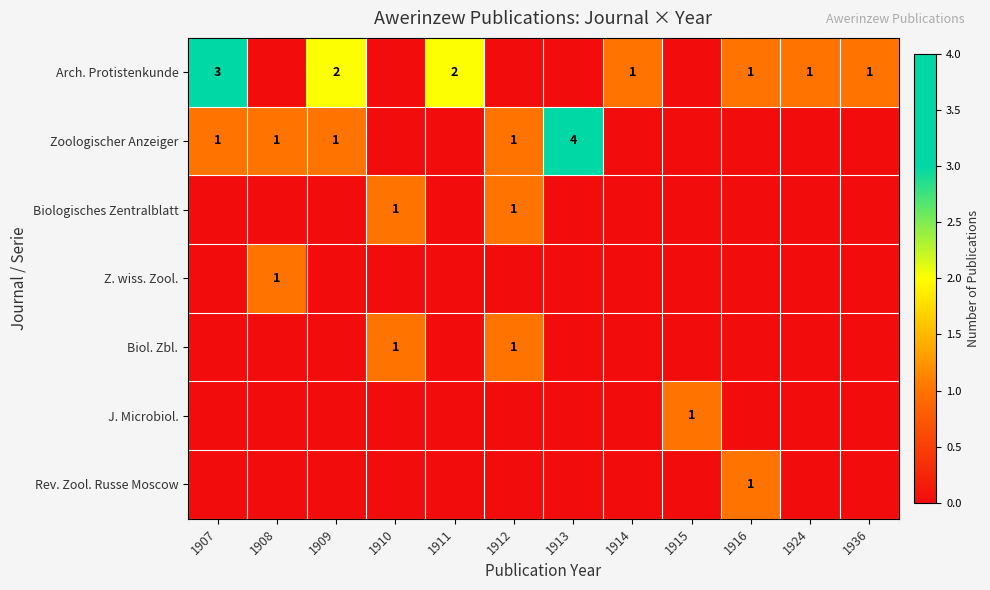

At 1913, list the series in order from largest to smallest.

Zoologischer Anzeiger, Arch. Protistenkunde, Biologisches Zentralblatt, Z. wiss. Zool., Biol. Zbl., J. Microbiol., Rev. Zool. Russe Moscow